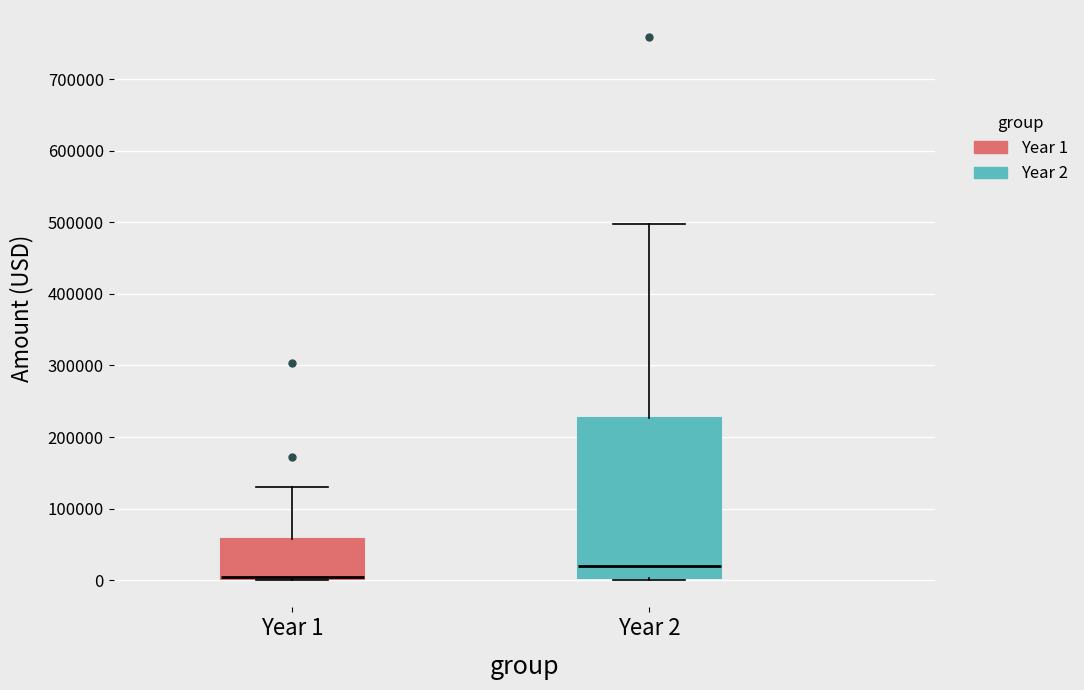

Which box's median line is the lowest?

Year 1